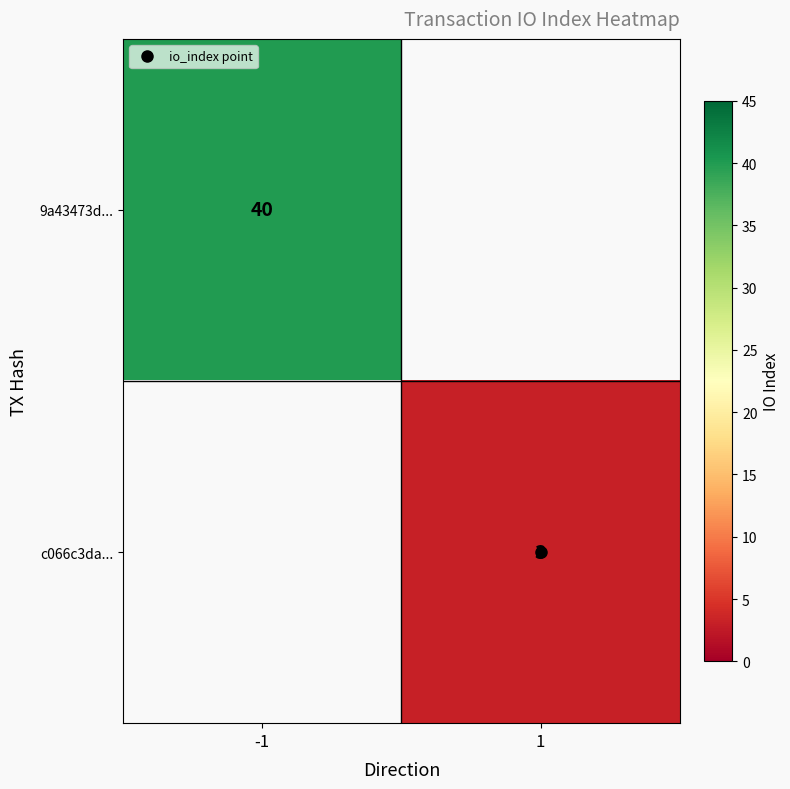

List the labels in order of c066c3da... value, smallest first.

-1, 1